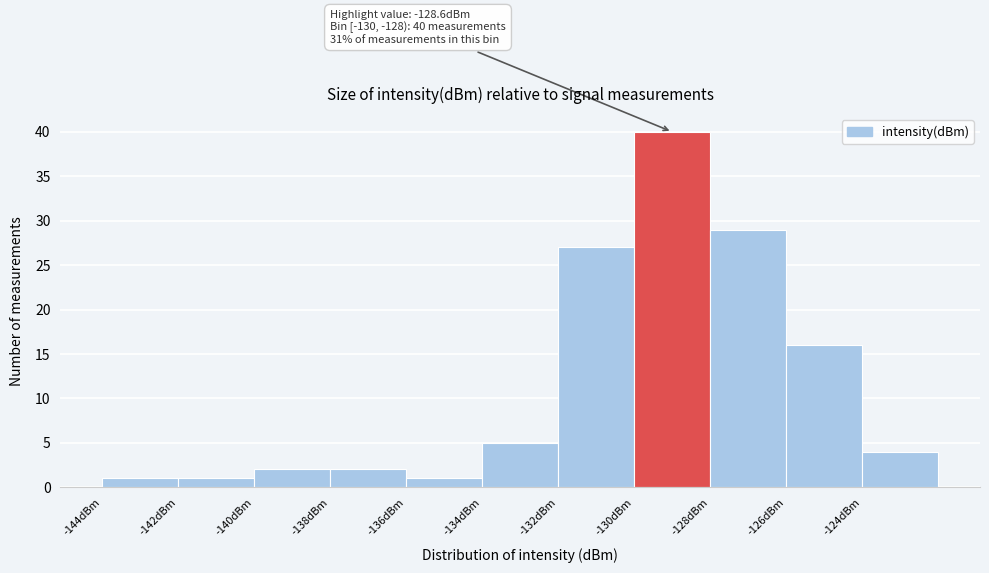

Over which range of the x-axis is the bar tallest?

-130 to -128